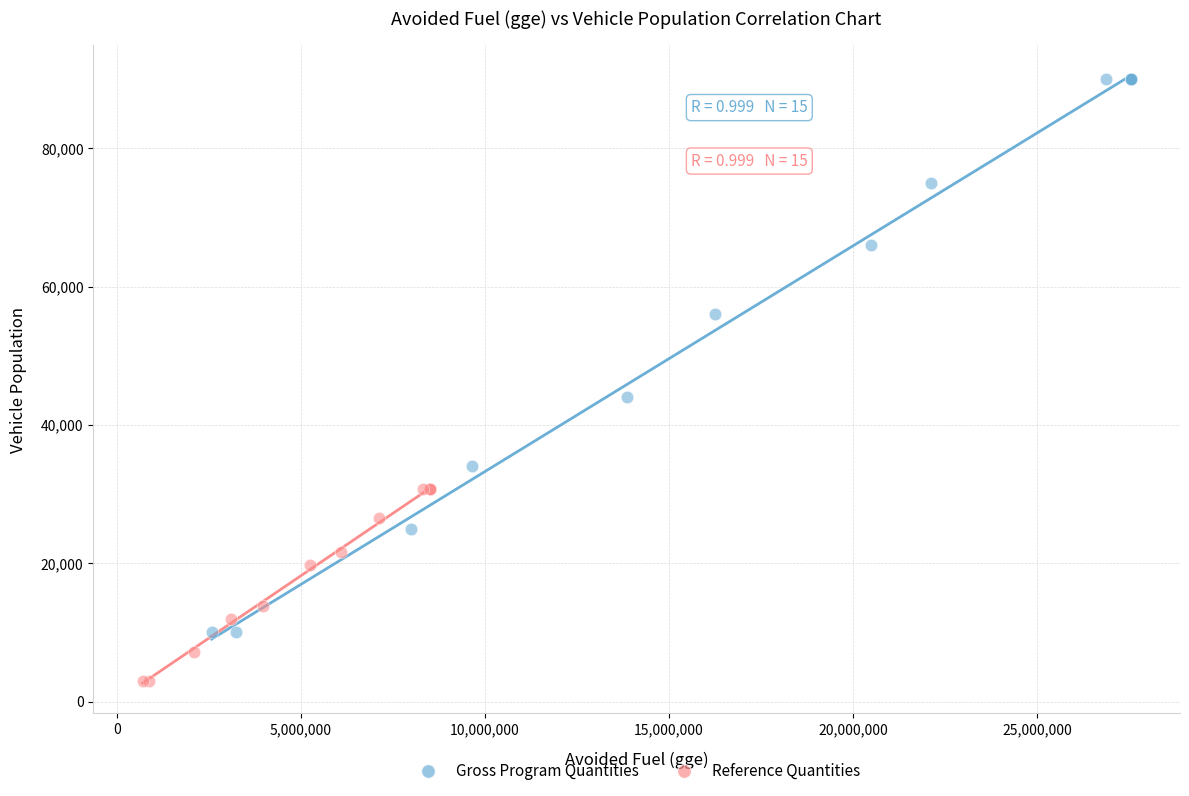

Which series has the largest Y range (max minus min)?

Gross Program Quantities